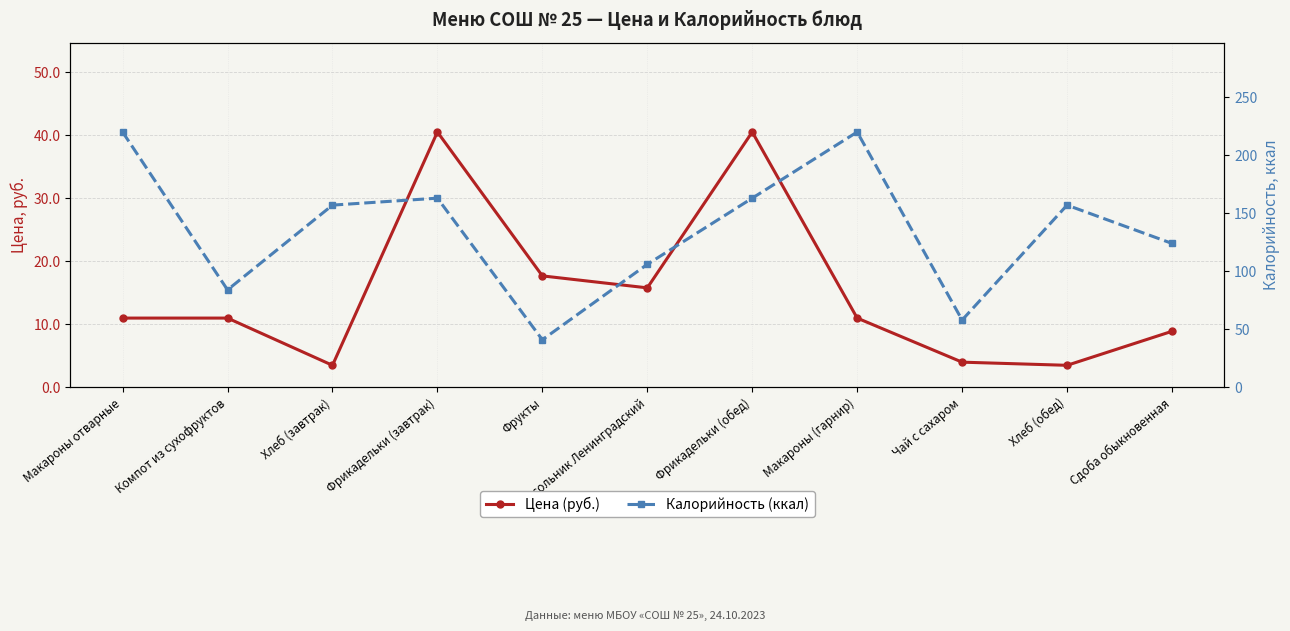

True or false: Калорийность (ккал) and Цена (руб.) cross at least once.

False